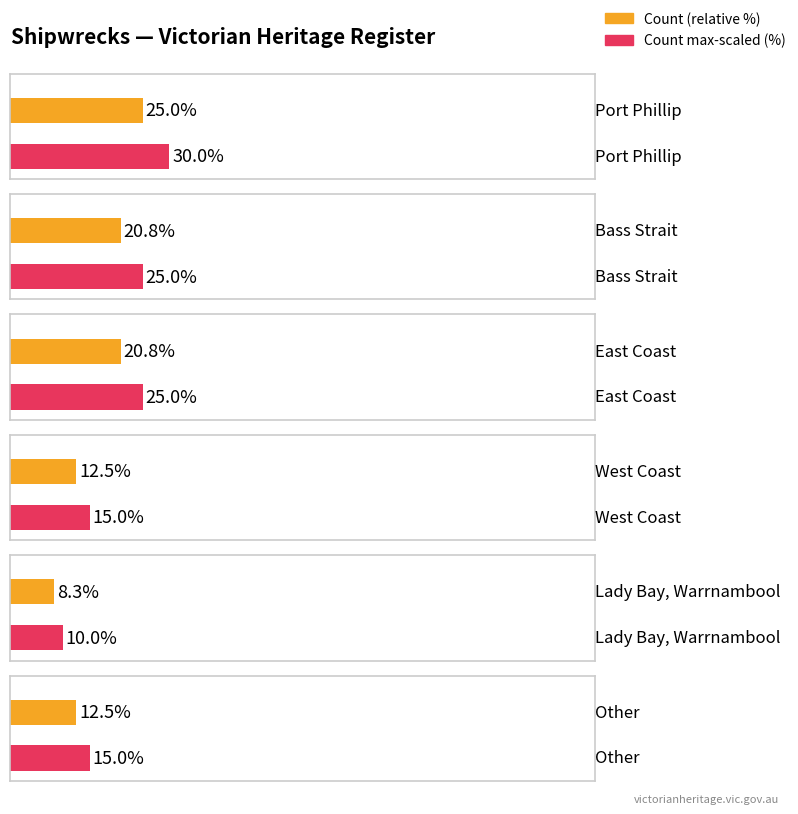

Rank the categories by value from lowest to highest.

Lady Bay, Warrnambool, West Coast, Other, Bass Strait, East Coast, Port Phillip